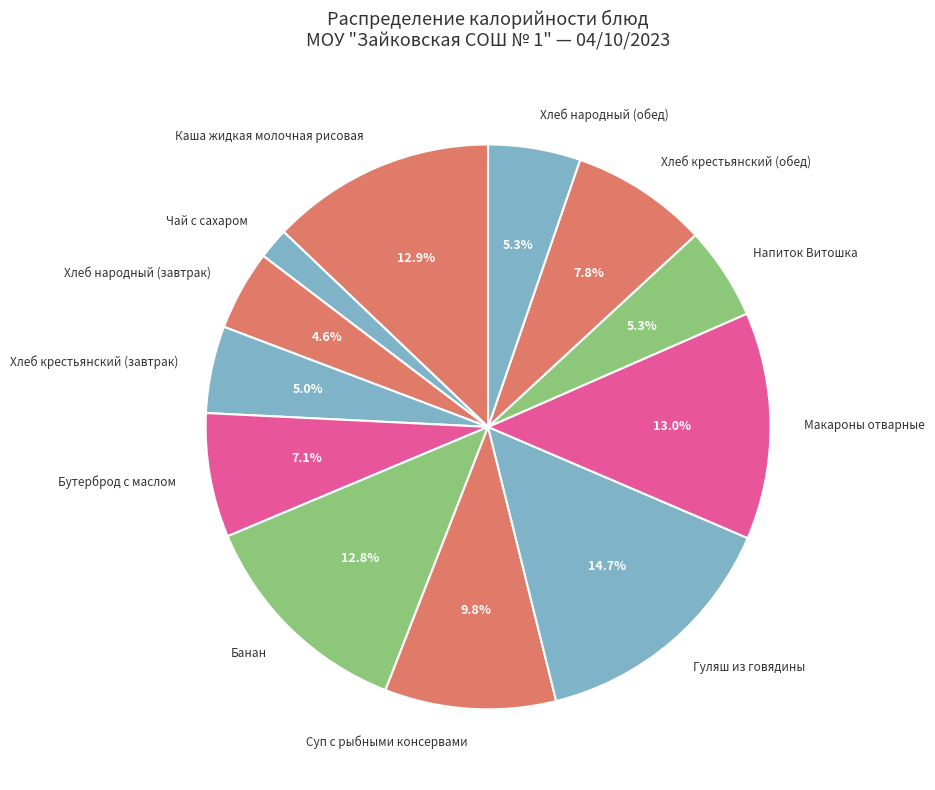

Which has a higher value, Каша жидкая молочная рисовая or Чай с сахаром?

Каша жидкая молочная рисовая